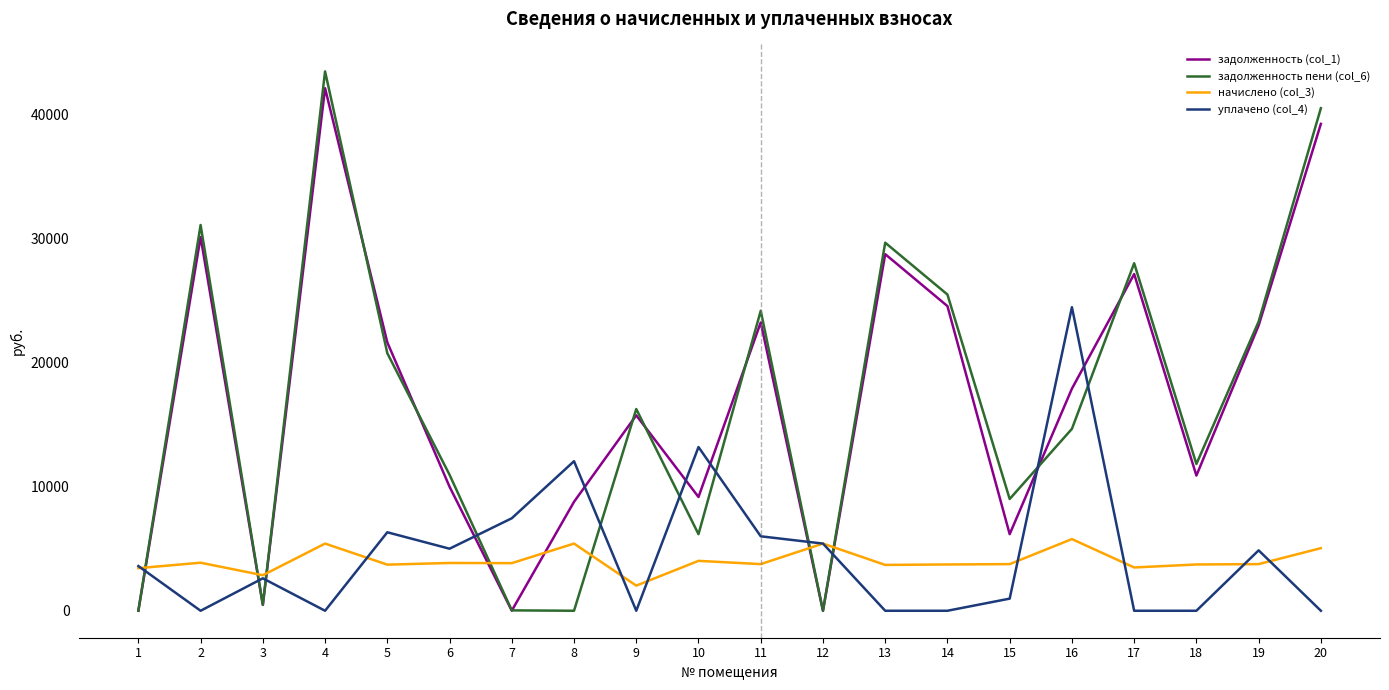

What is the difference between the highest and lowest values at 1?

3602.5